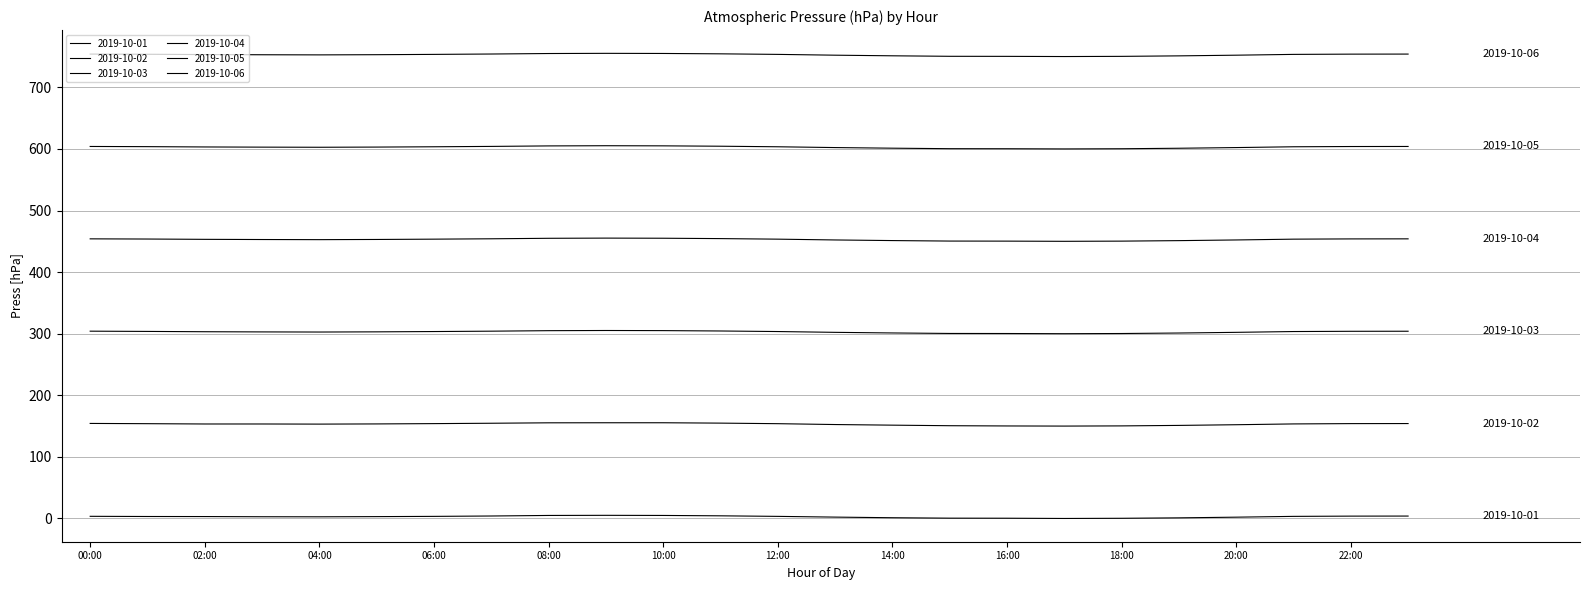

In 2019-10-02, how many points are lower than both neighbors (excluding endpoints)?

2